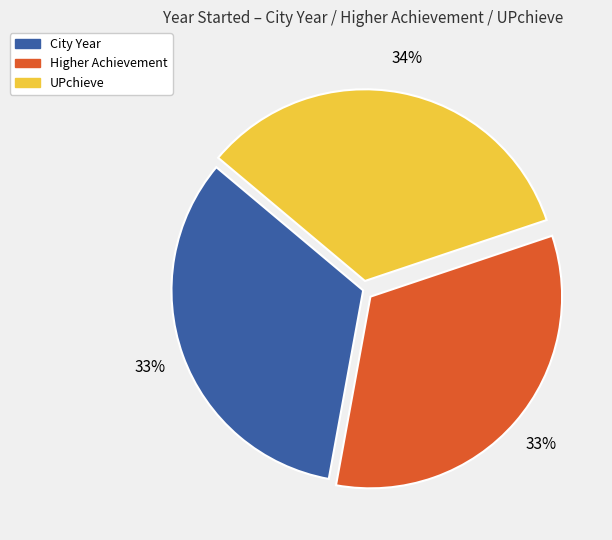

What is the largest slice in the pie chart?

UPchieve